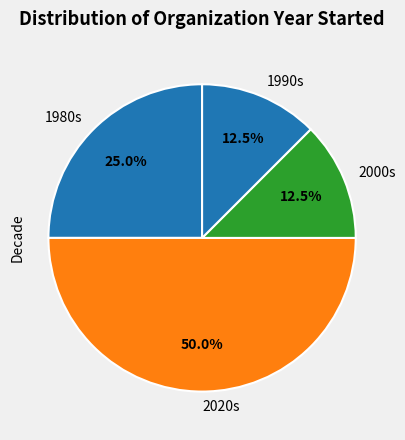

Which category has the biggest portion of the pie?

2020s